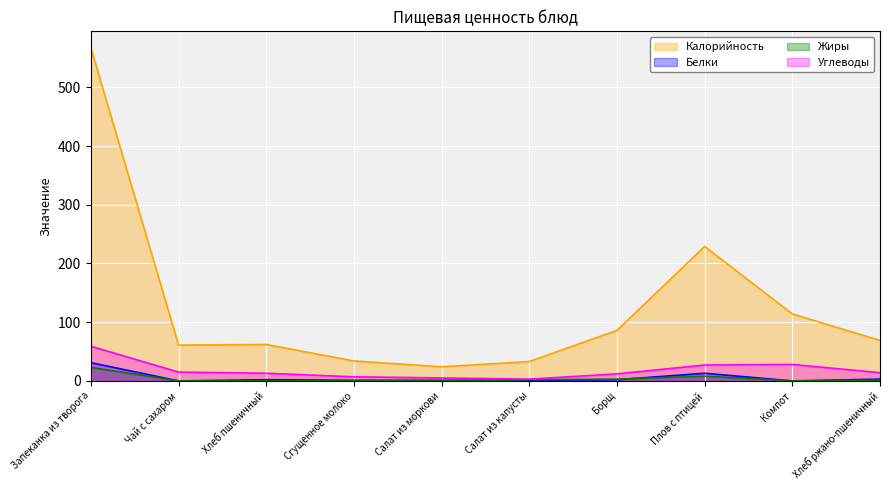

What is the total value across all series at Салат из капусты?

39